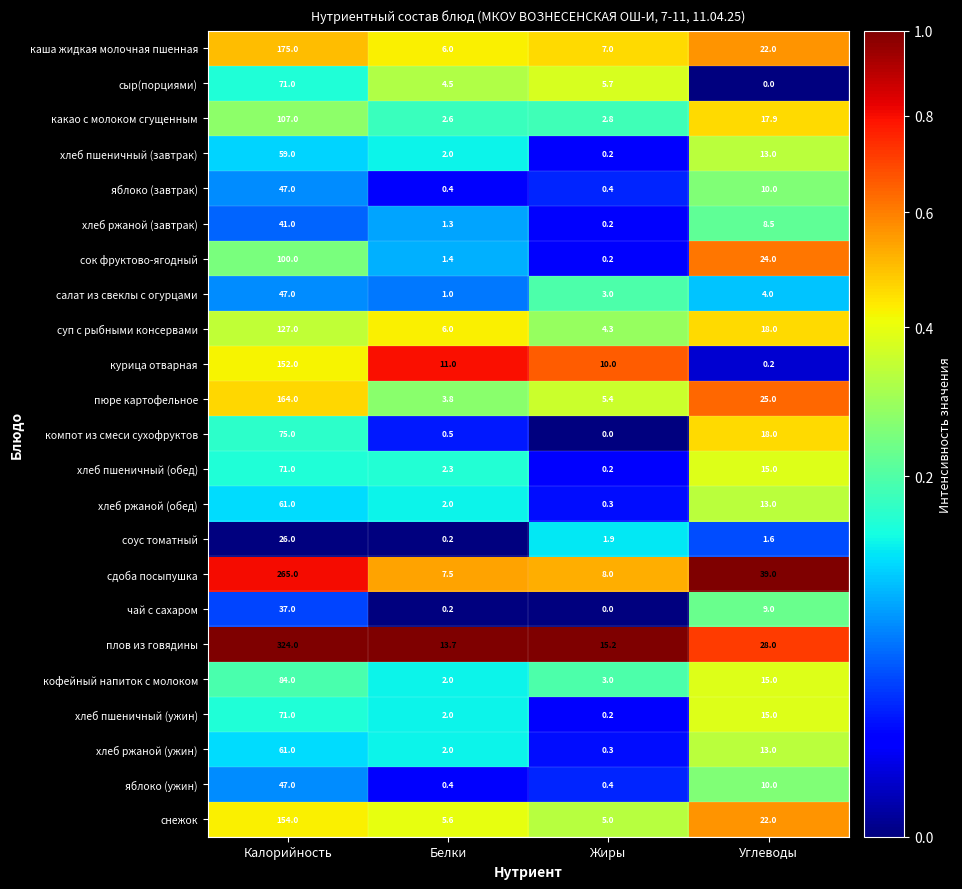

At which label does сыр(порциями) reach its peak?

Калорийность